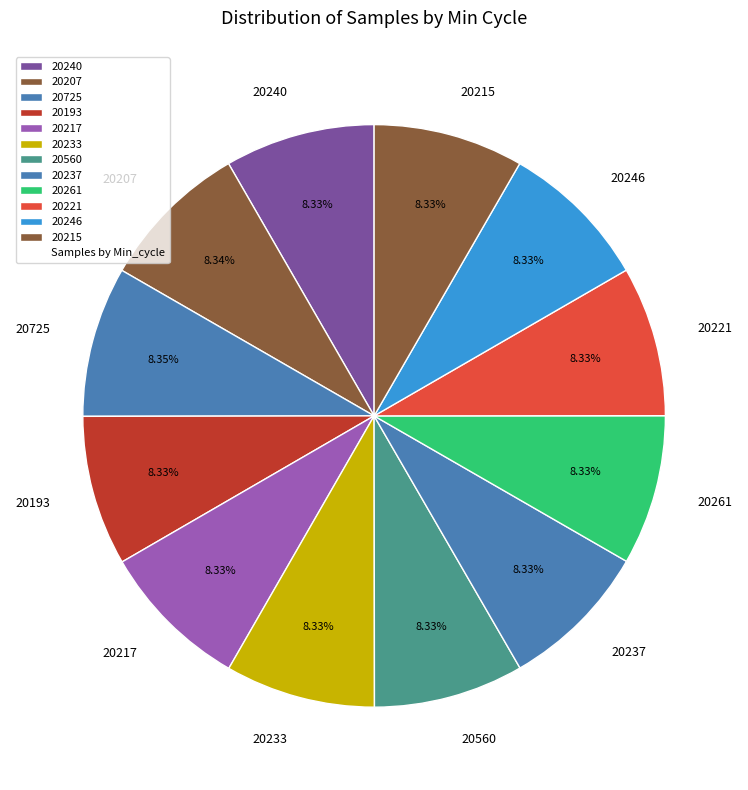

Does any single category account for the majority?

No